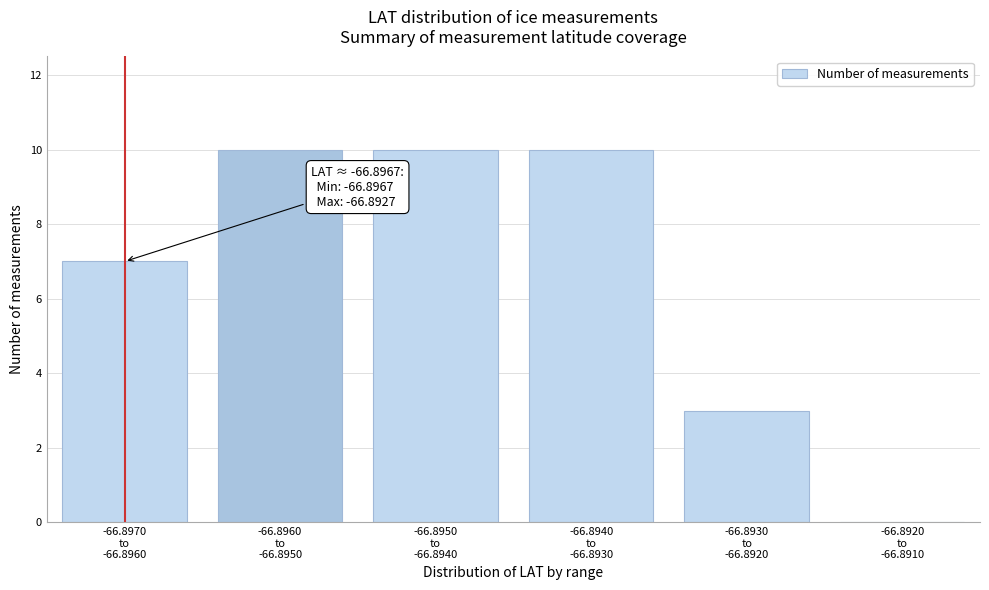

What is the greatest value displayed?

10